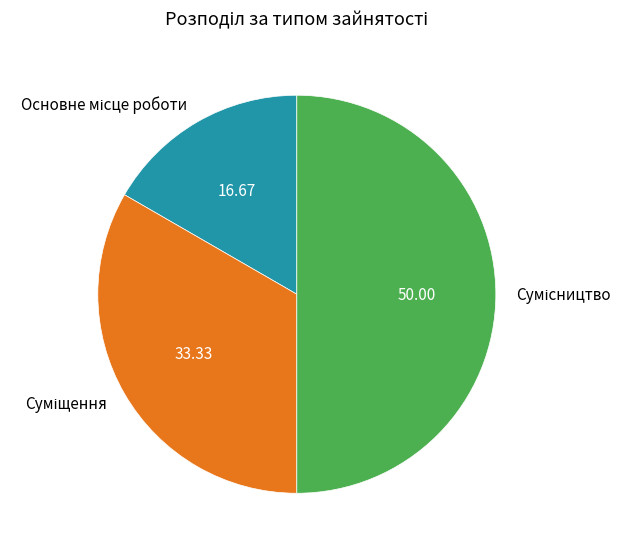

What is the change in value from Основне місце роботи to Сумісництво?

+2